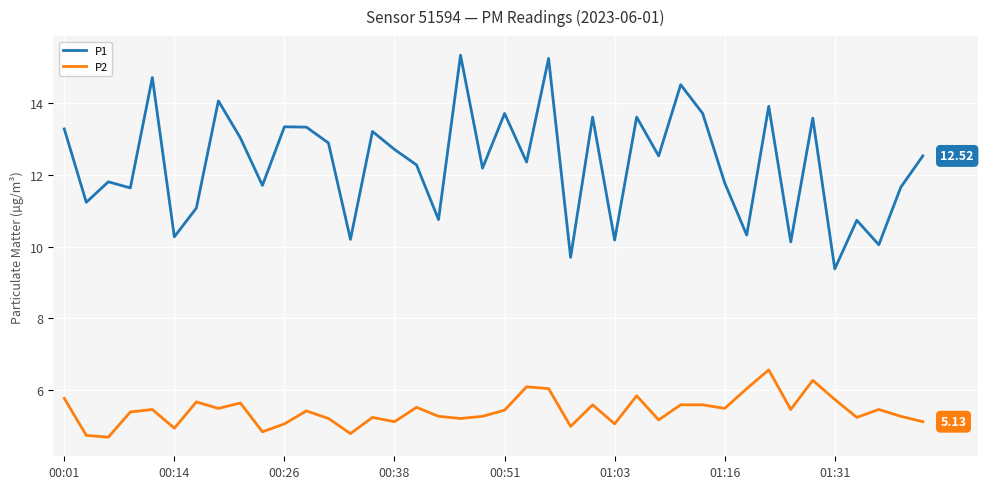

True or false: P2 and P1 intersect in this chart.

False